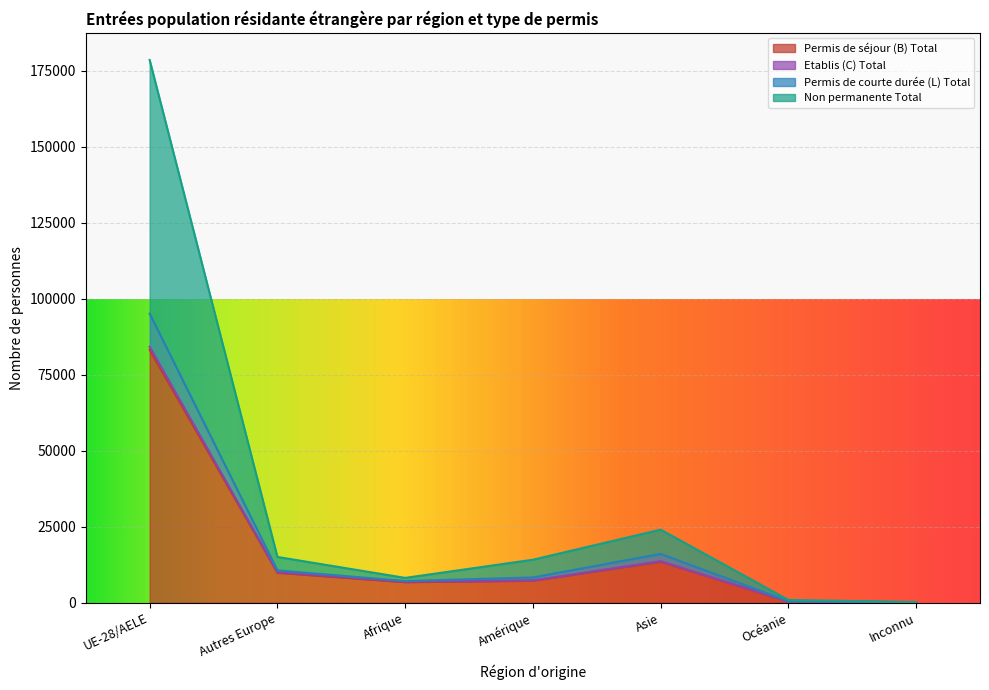

Which label corresponds to the largest value in the chart?

UE-28/AELE